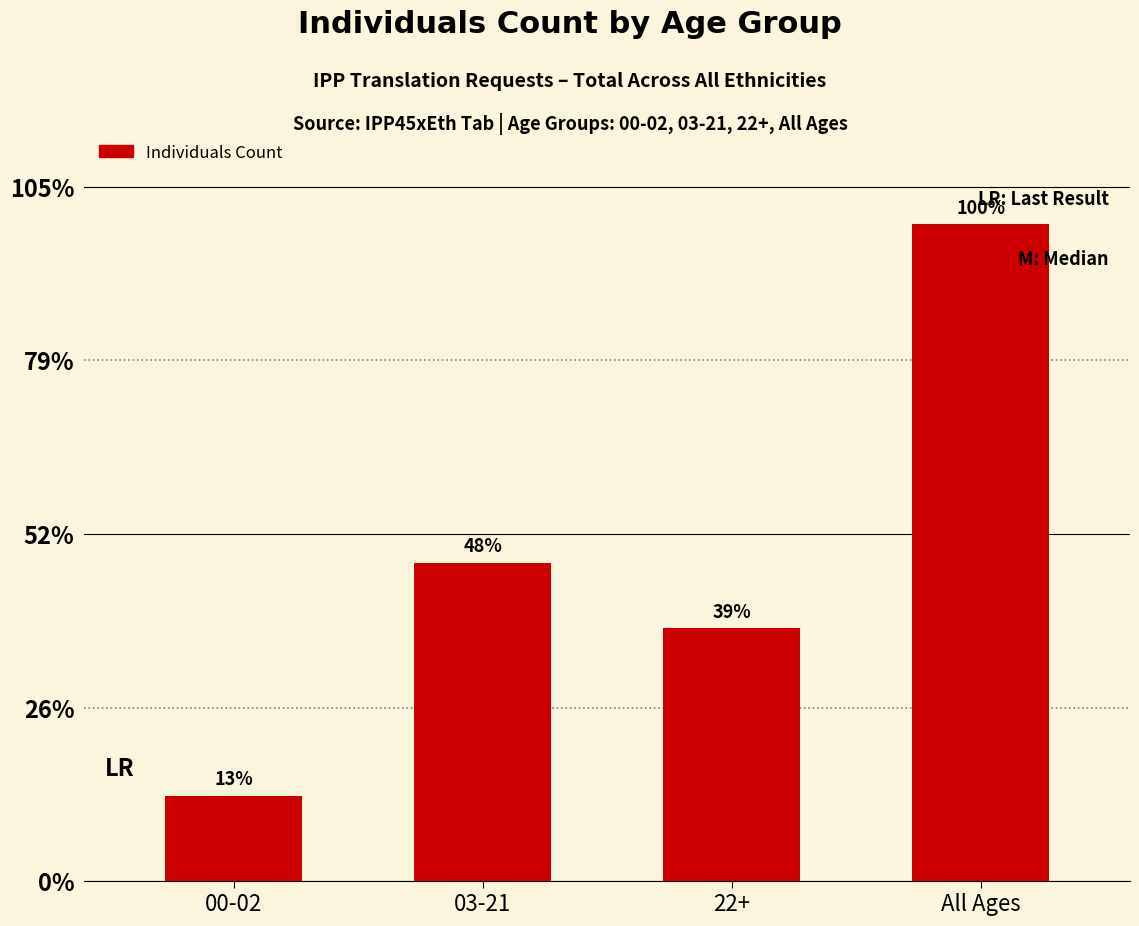

Are the bars grouped side by side (vs. stacked)?

No